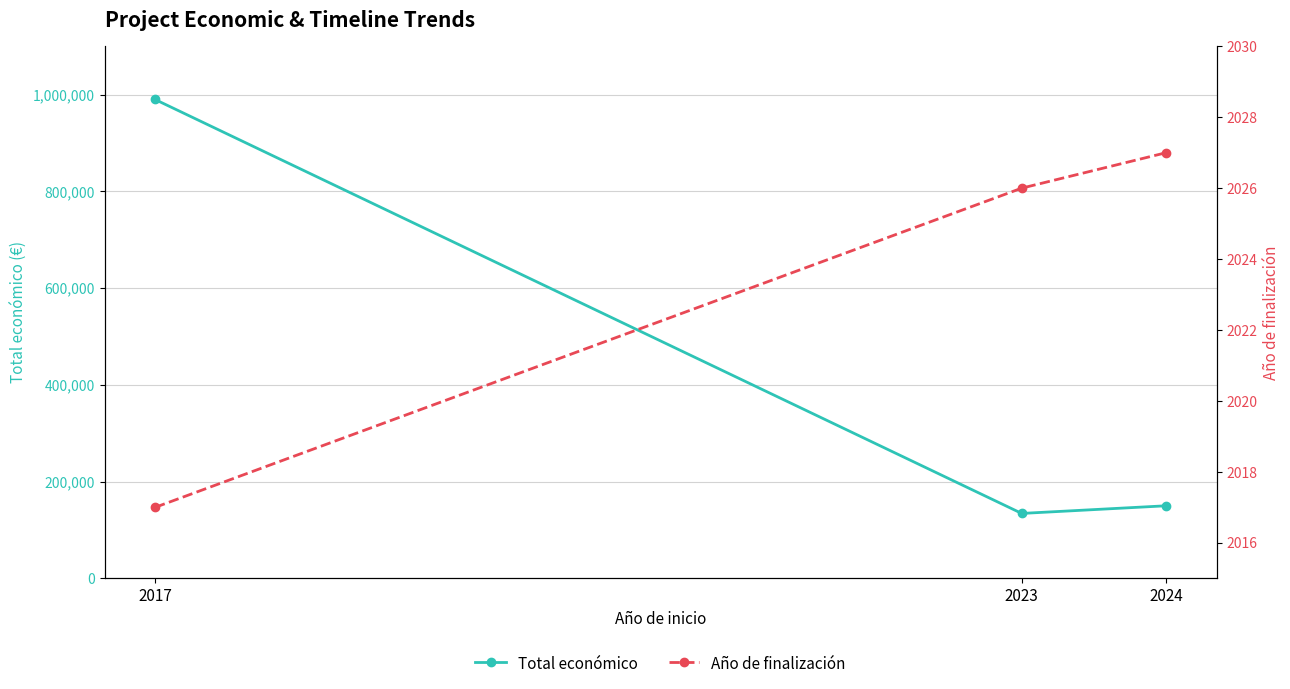

Rank the series at 2023 from highest to lowest value.

Total económico, Año de finalización